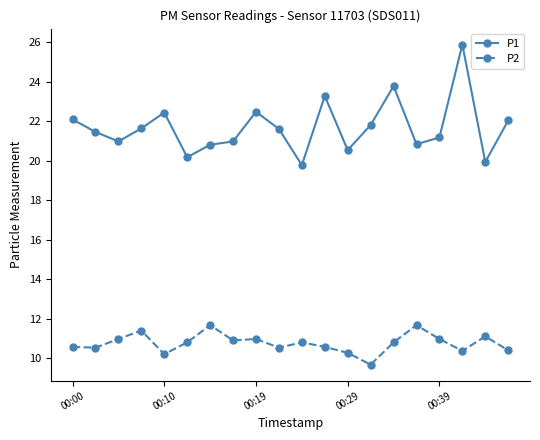

True or false: P1 and P2 intersect in this chart.

False